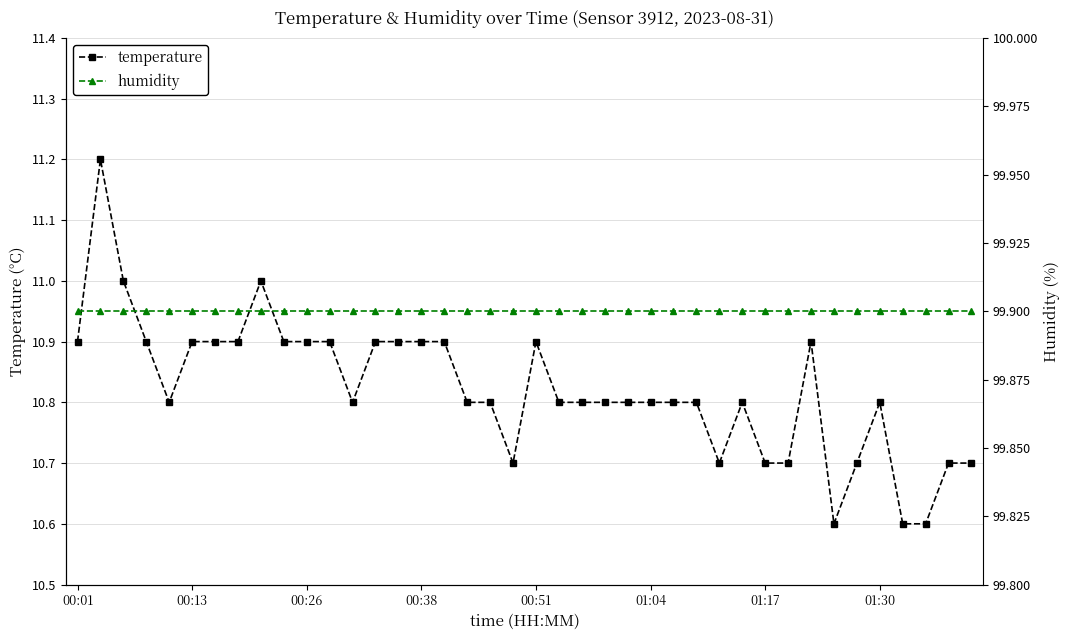

What is the minimum value for temperature?

10.6